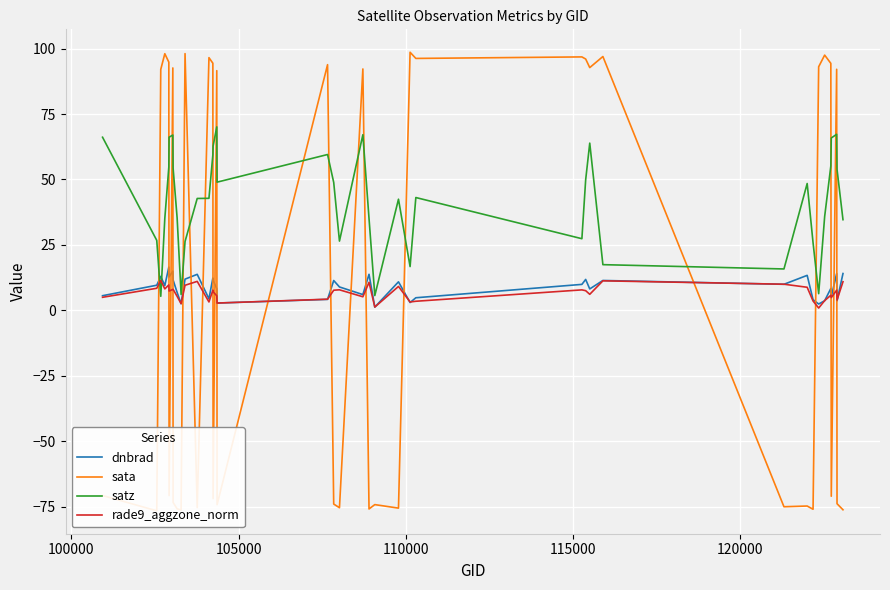

What is the maximum value for dnbrad?

16.5